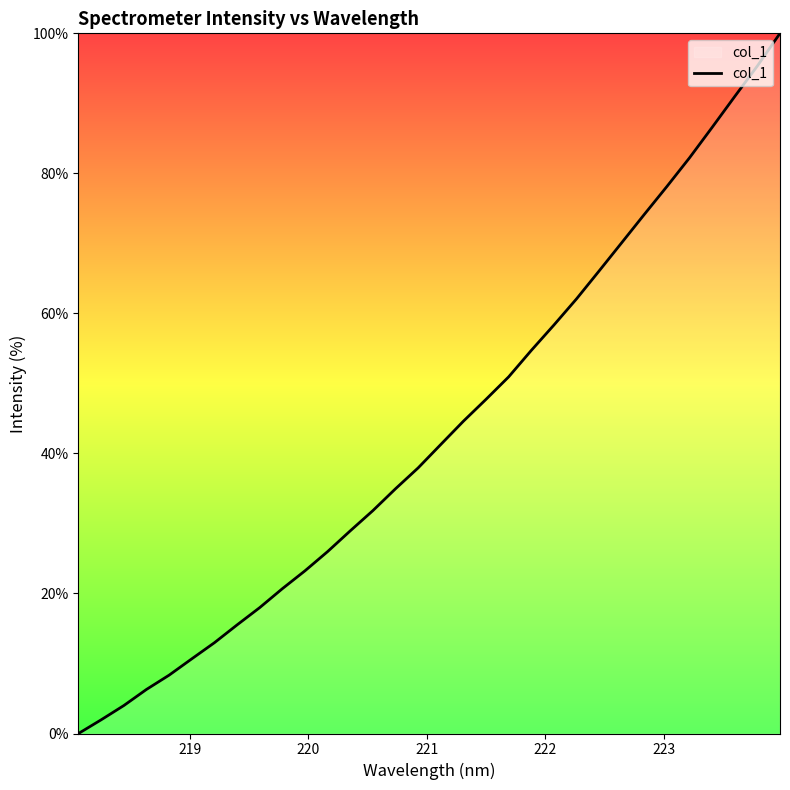

What is the difference between the second highest and second lowest values?

93.4